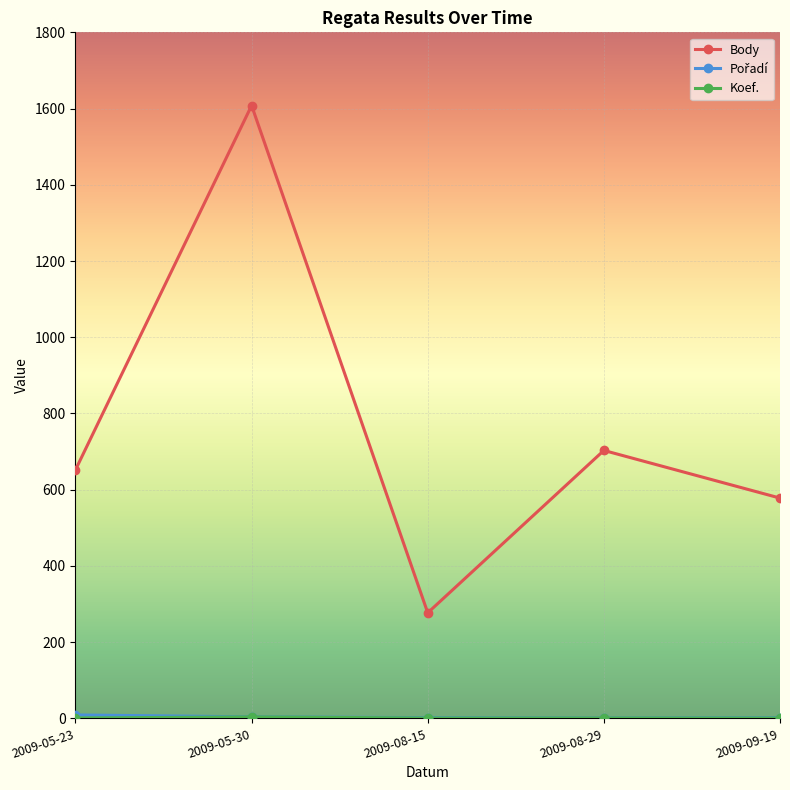

How many lines are shown in the chart?

3